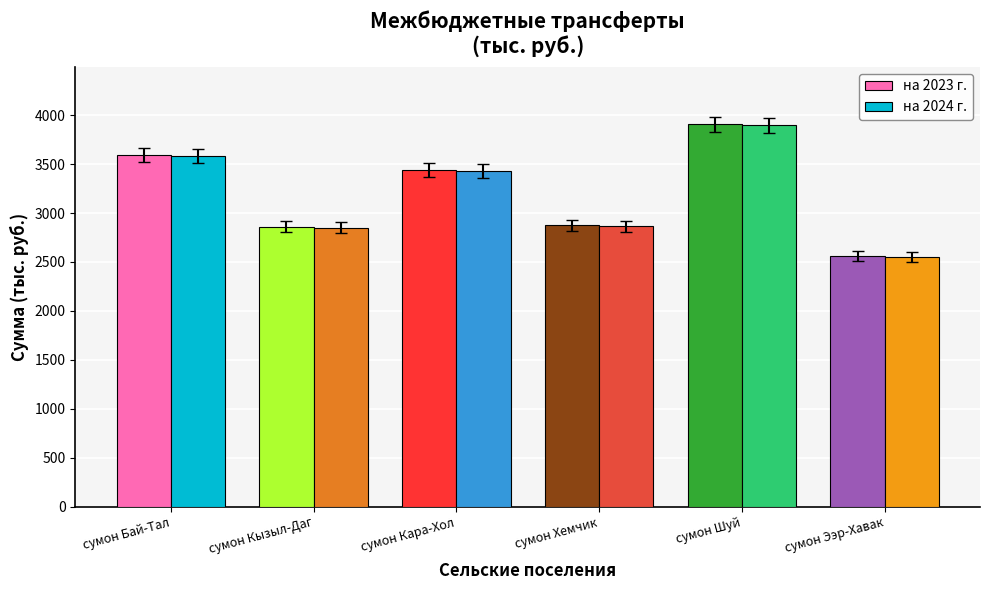

What position from the left is сумон Шуй?

5